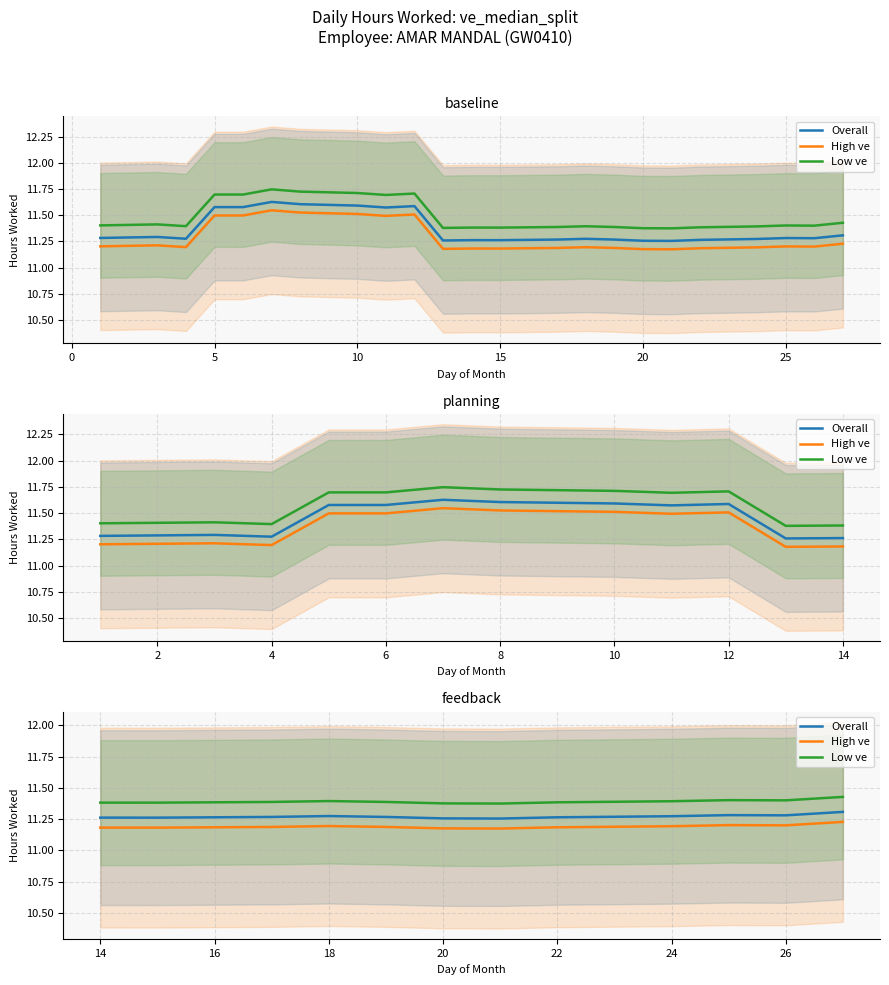

What is the value of the Overall point at the 6th from the left?

11.3